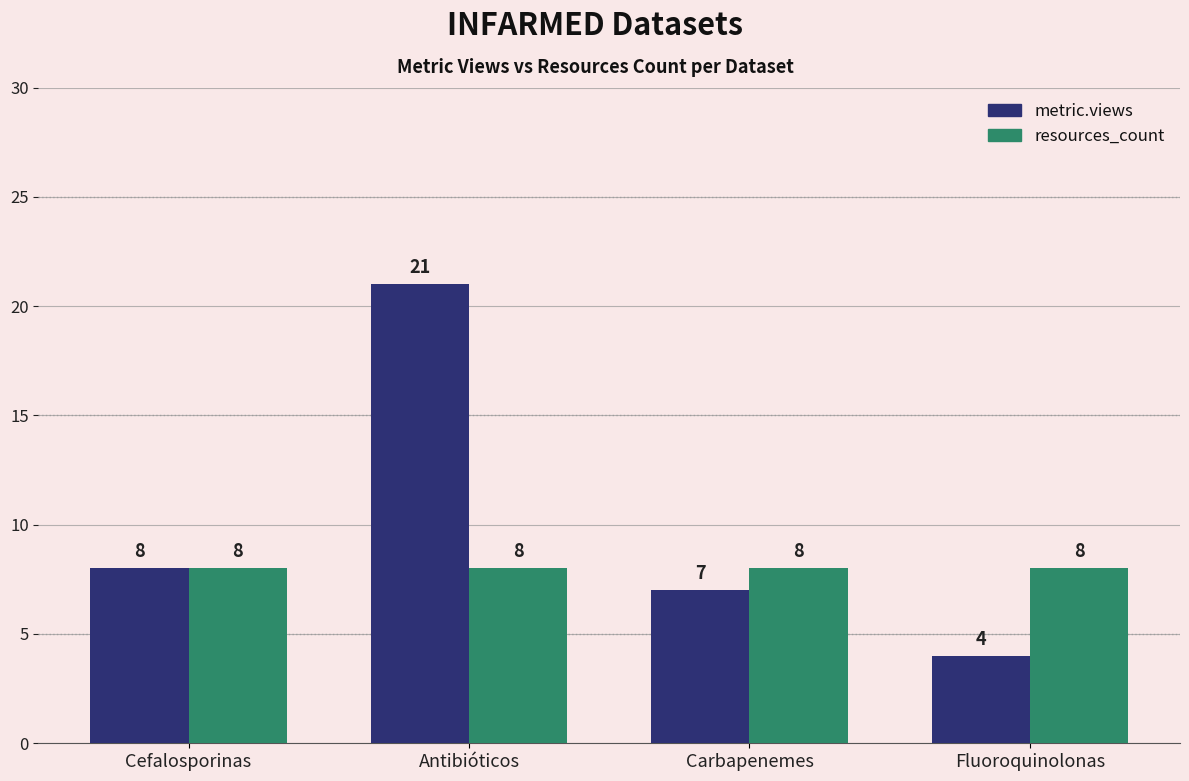

What are all the series names shown in the legend?

metric.views, resources_count